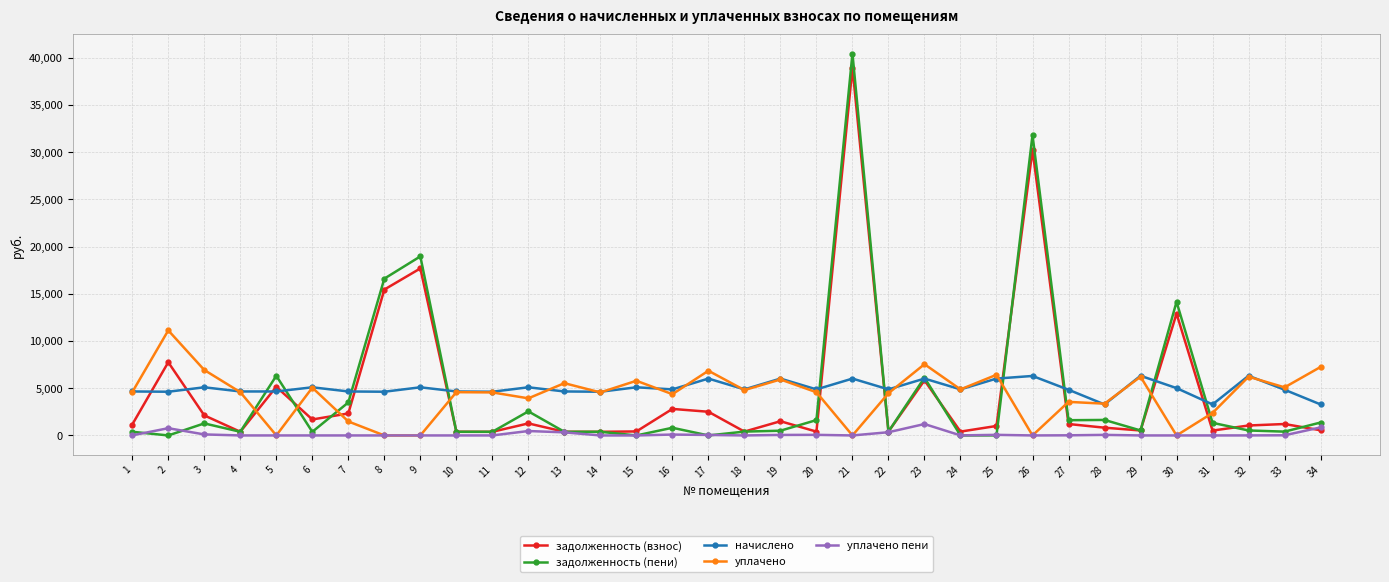

Does the chart have visible grid lines?

Yes